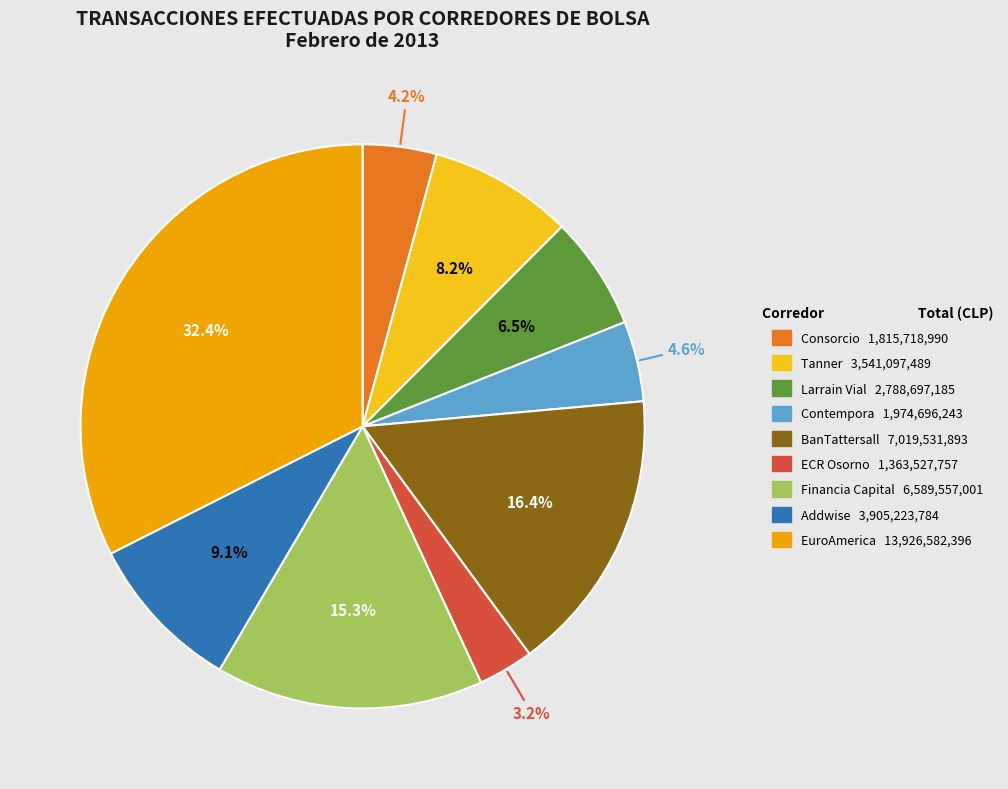

Which slice is the smallest?

ECR Osorno